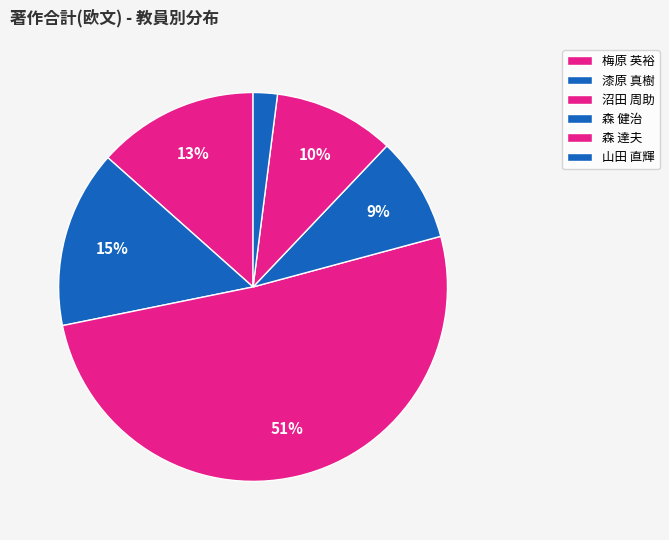

What percentage is NOT represented by 梅原 英裕?

86.6%